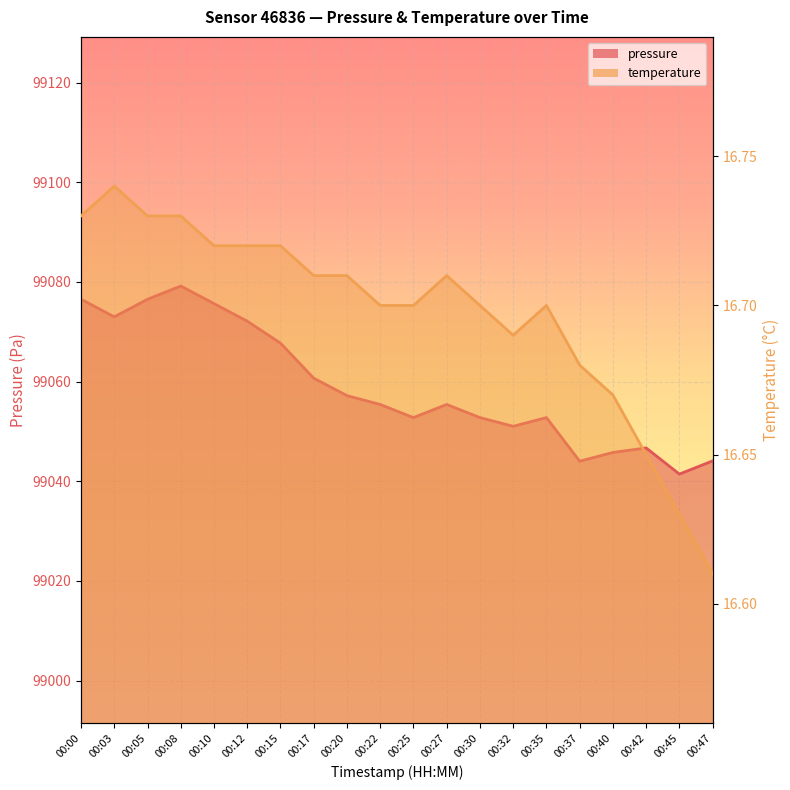

True or false: temperature has more than 1 interior local peaks.

True